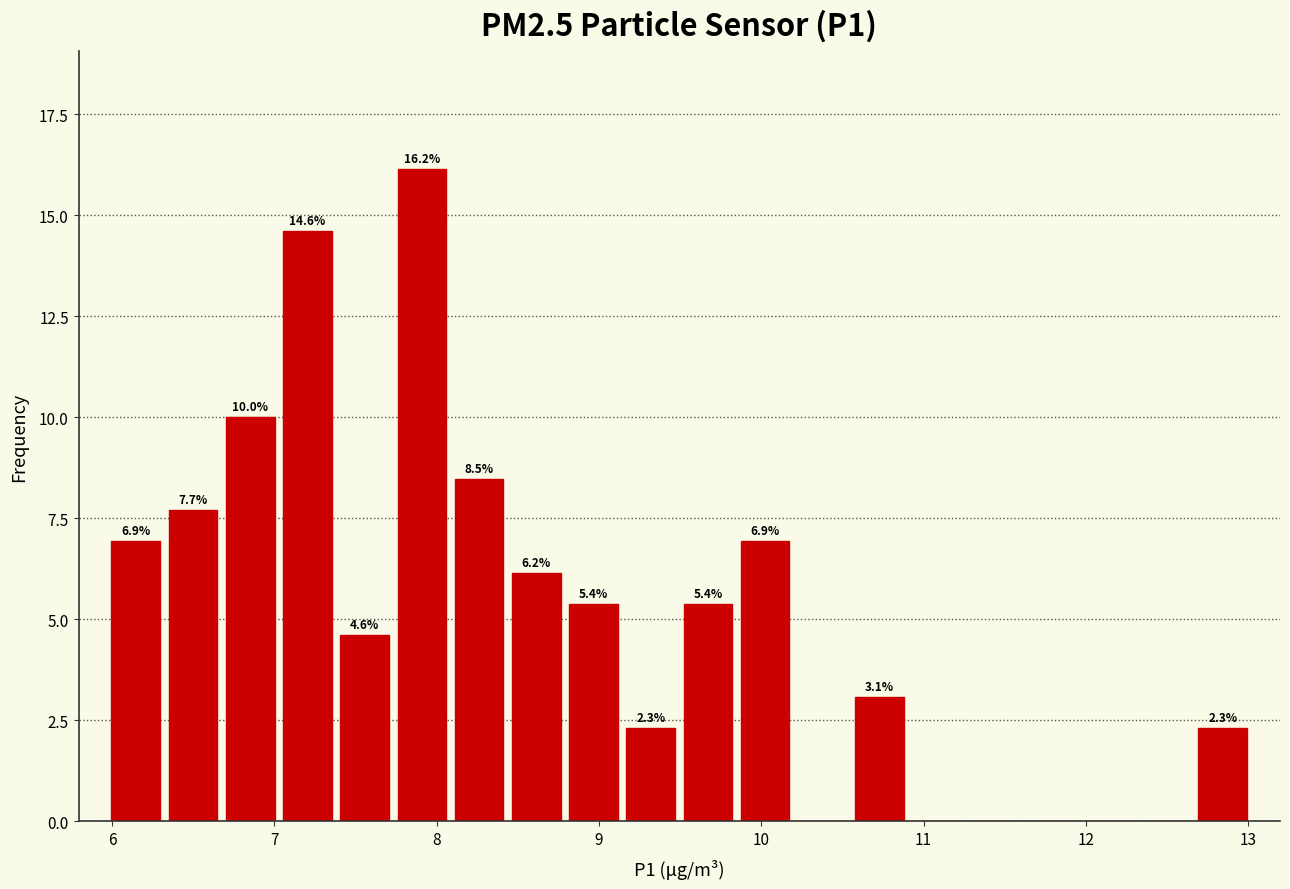

Read against the x-axis, roughly where is the centre of the tallest bar?

7.9